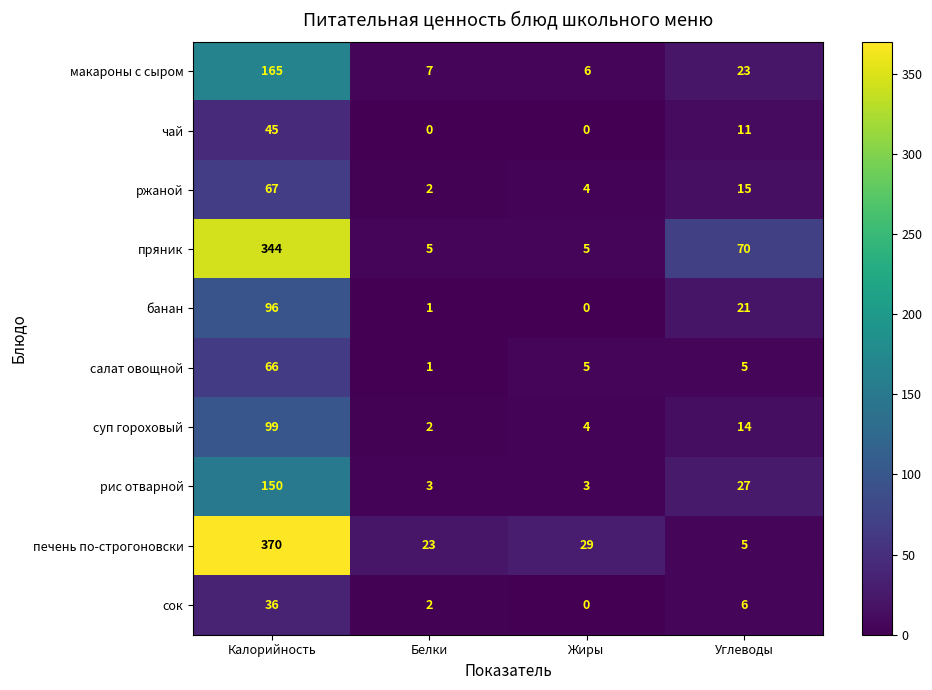

What is the maximum value shown in the chart?

370